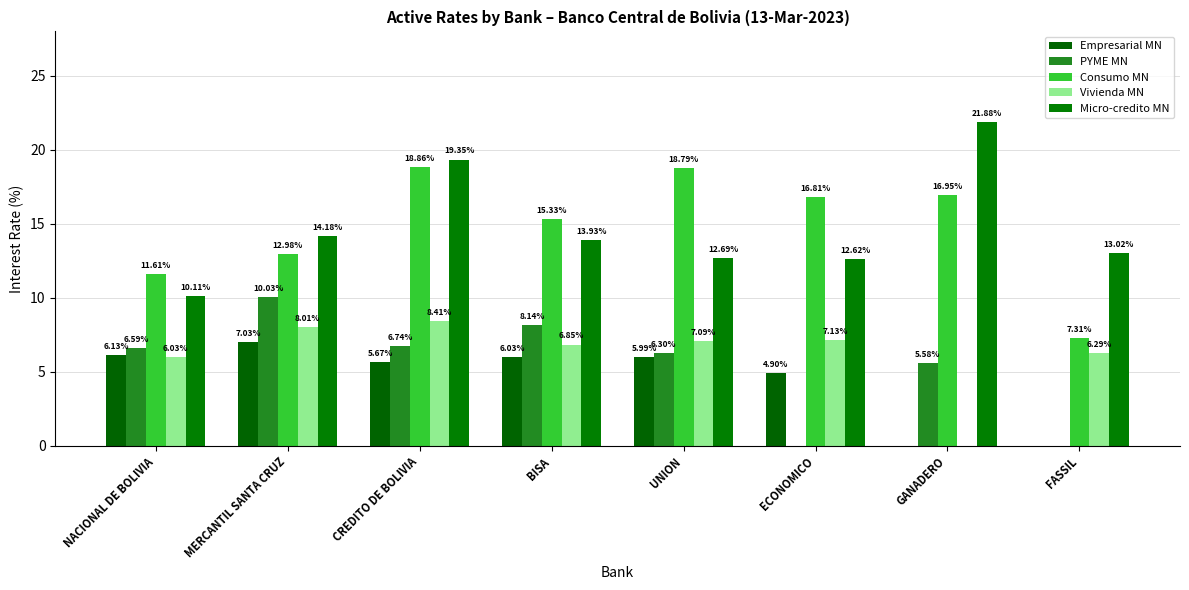

How many groups of bars are there?

8